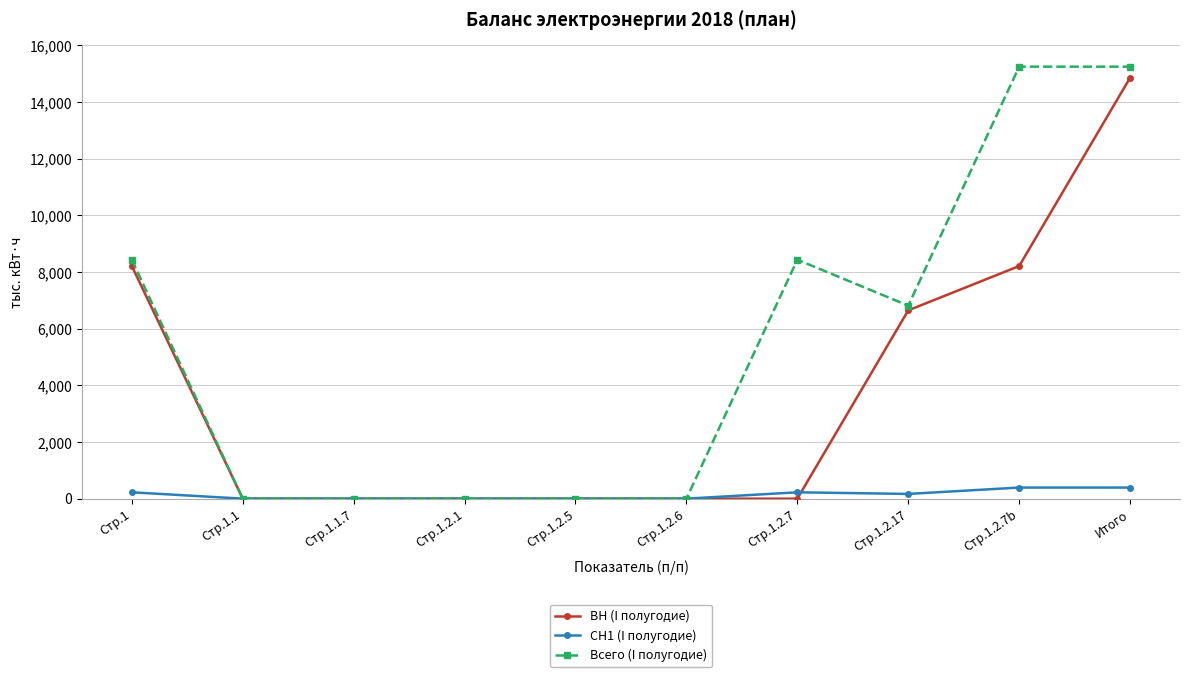

Rank the series by their average value, from highest to lowest.

Всего (I полугодие), ВН (I полугодие), СН1 (I полугодие)